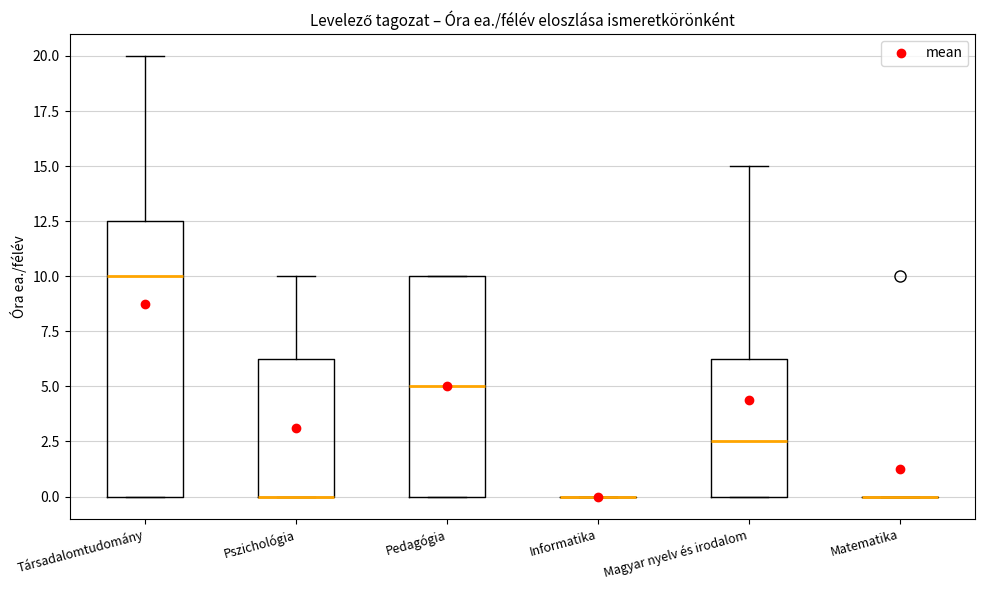

Comparing the boxes themselves (not the whiskers), which one is the tallest?

Társadalomtudomány